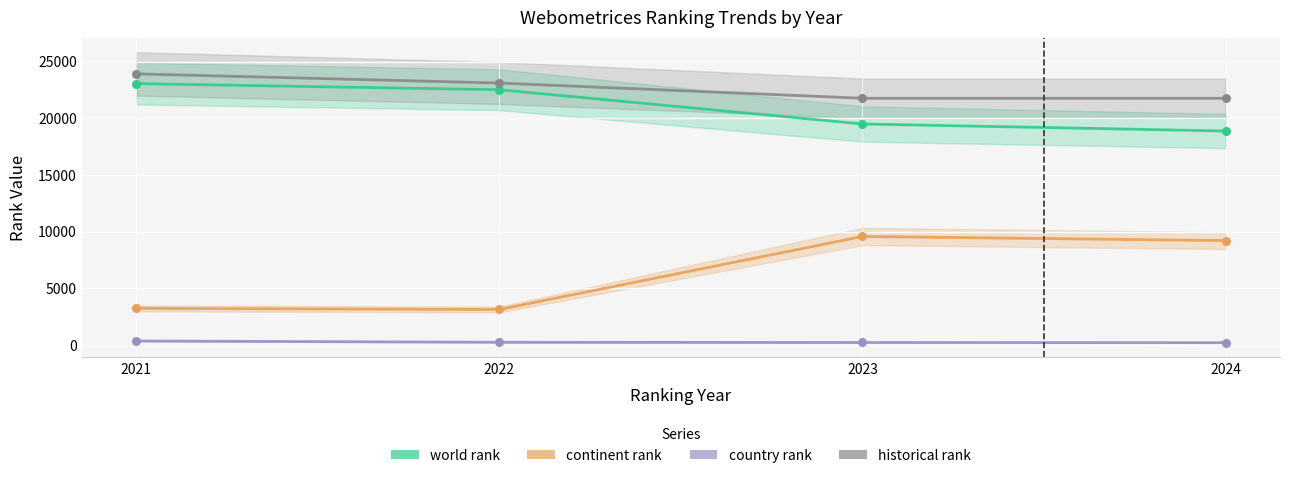

What are all the series names shown in the legend?

world rank, continent rank, country rank, historical rank